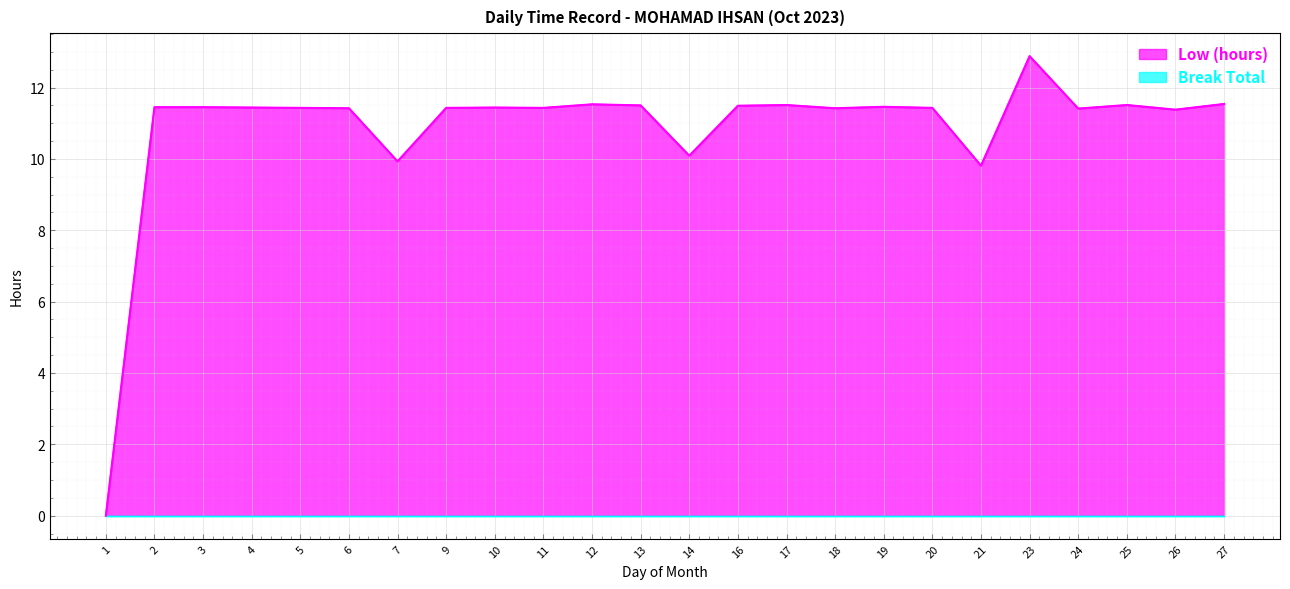

Reading left to right, what are all the values shown in this chart?

0.0	11.4	11.4	11.4	11.4	11.4	9.9	11.4	11.4	11.4	11.5	11.5	10.1	11.5	11.5	11.4	11.5	11.4	9.8	12.9	11.4	11.5	11.4	11.5